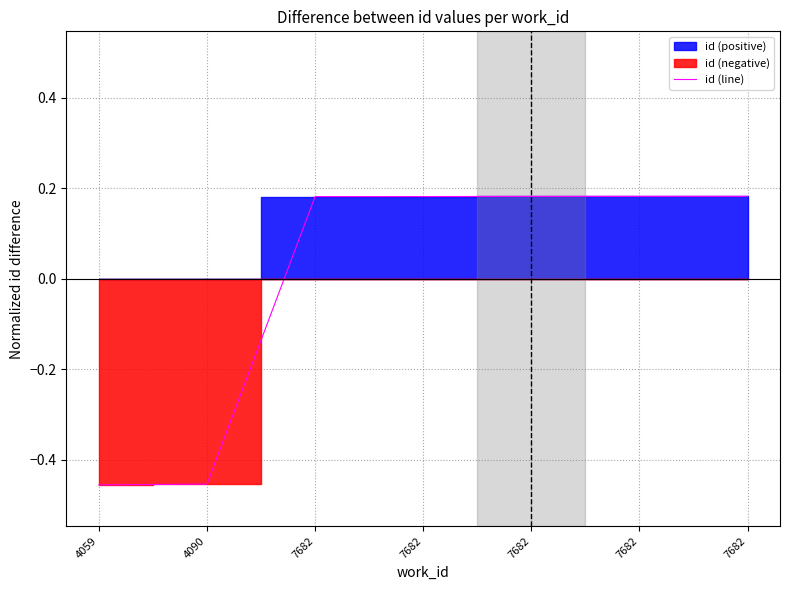

What is the smallest value displayed?

-0.5